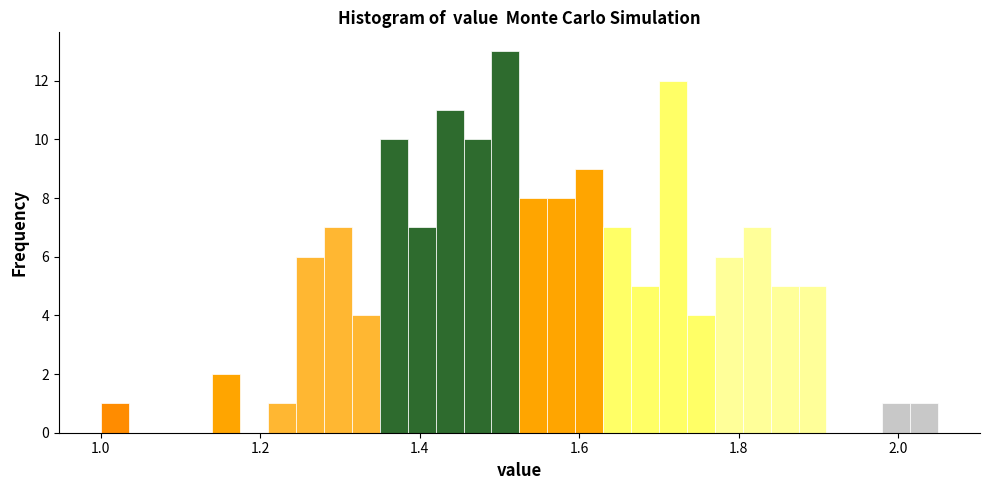

Around what value on the x-axis is the tallest bar? Give the approximate position of its centre, as read against the axis.

1.50